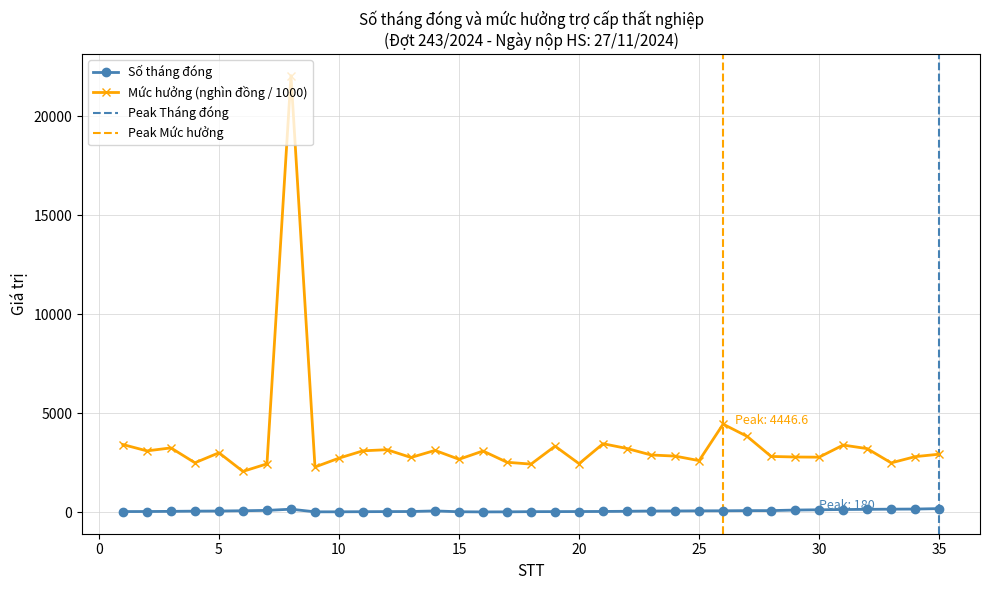

What is the maximum value shown in the chart?

22050.0